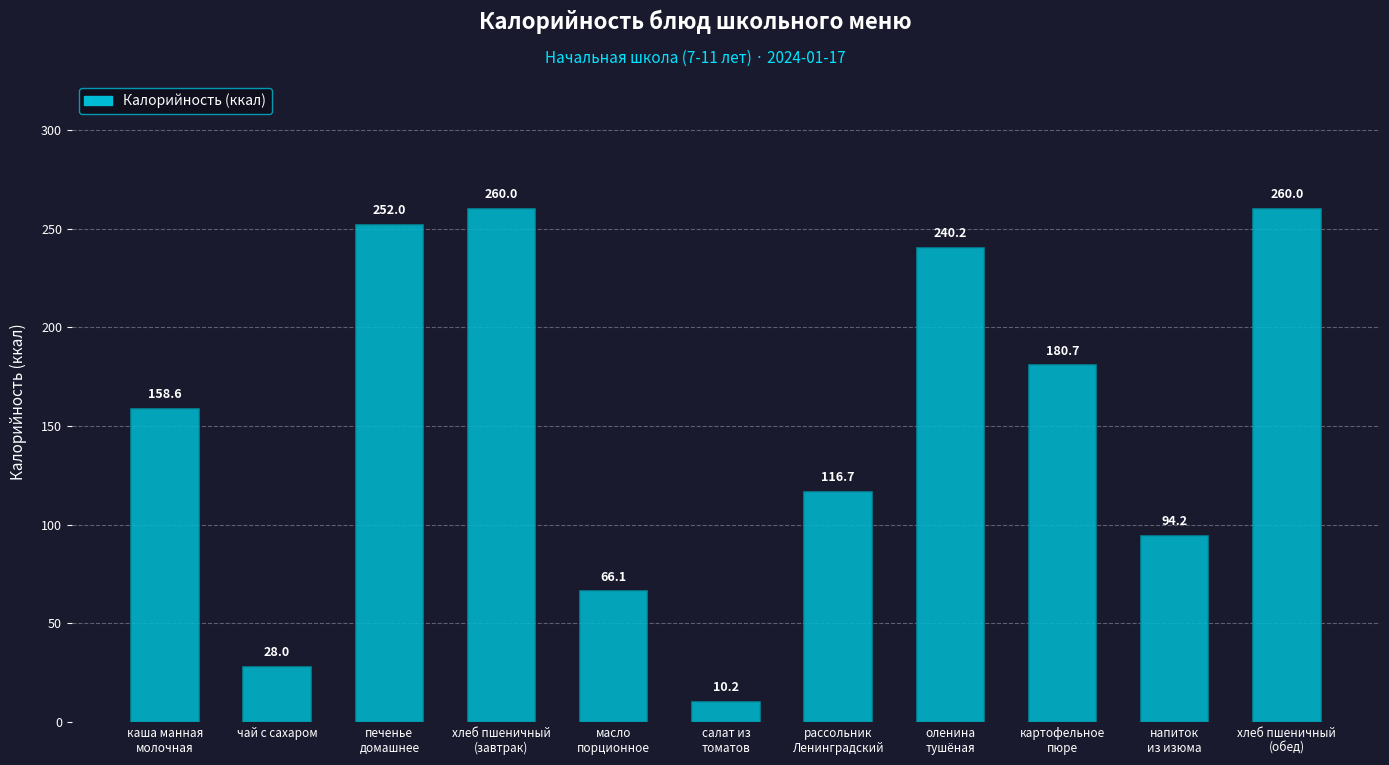

How many data points are above 158?

6